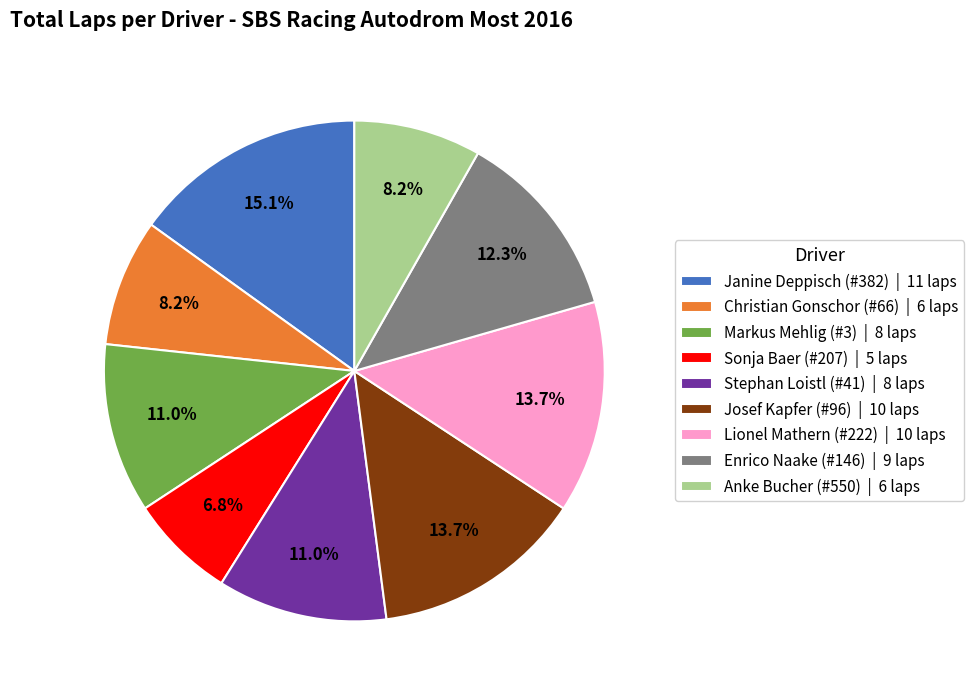

Does any single category account for the majority?

No